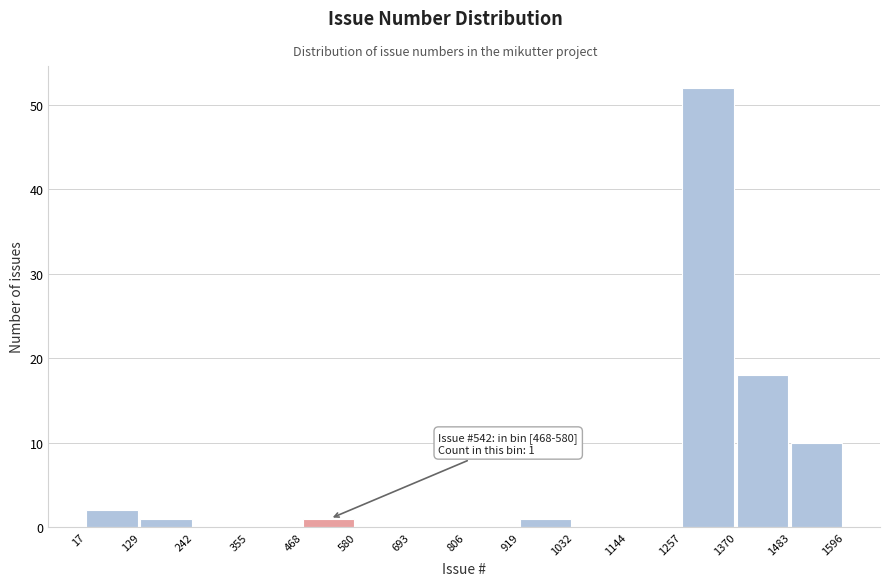

Over which range of the x-axis is the bar tallest?

1257 to 1370